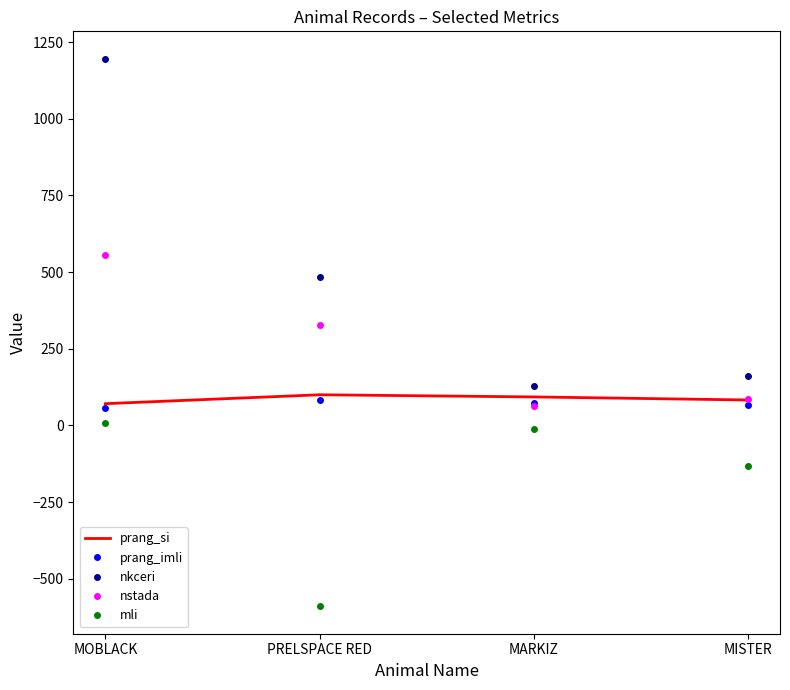

True or false: nkceri has more than 0 interior local peaks.

False